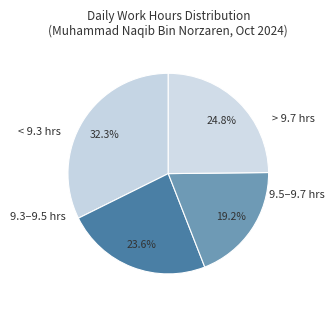

Count the number of slices in the pie.

4